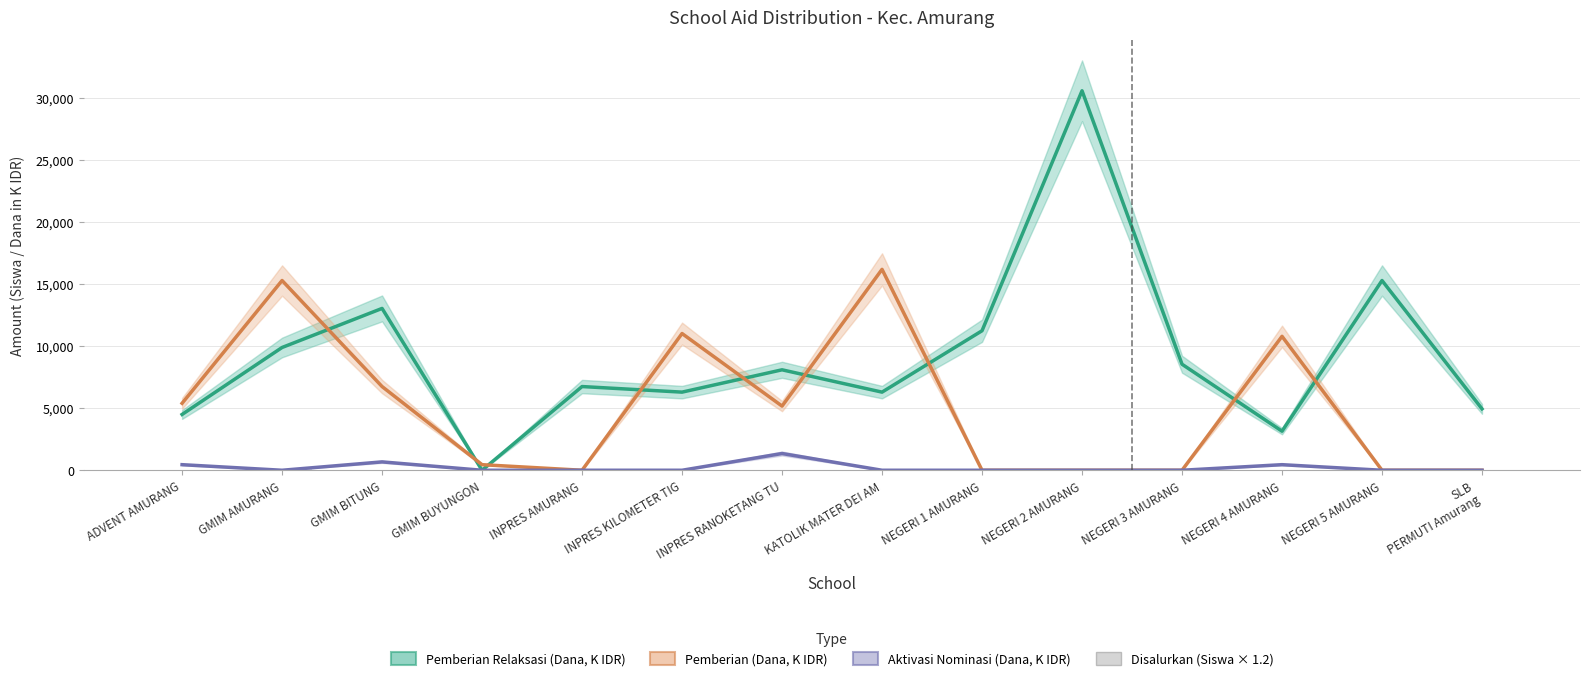

Which series has the largest range (max minus min)?

Pemberian Relaksasi (Dana, K)